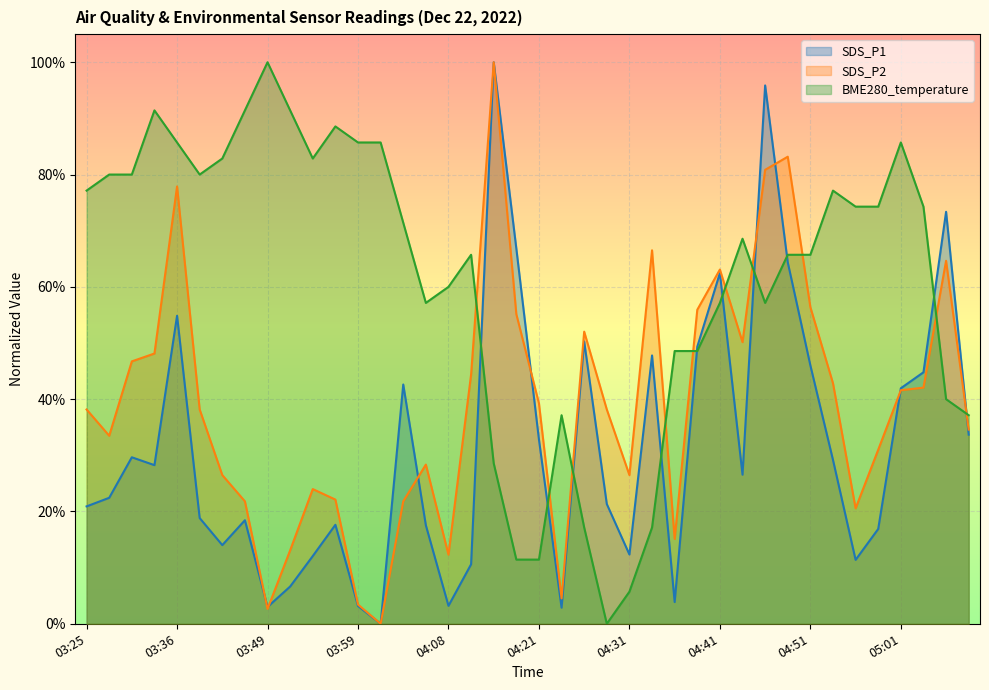

What is the difference between the highest and lowest values at 04:33?

0.5